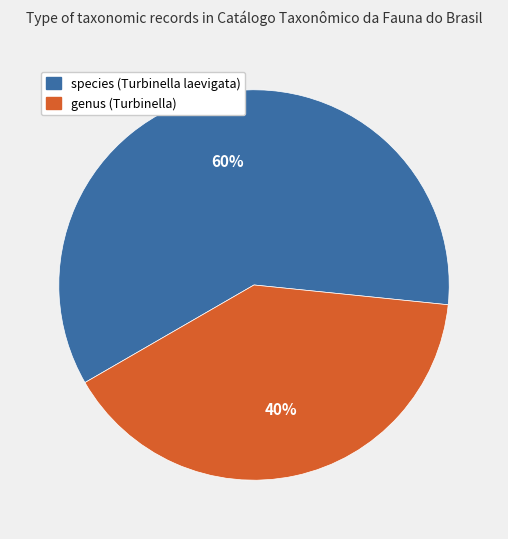

To the nearest percent, what is the average slice percentage?

50%